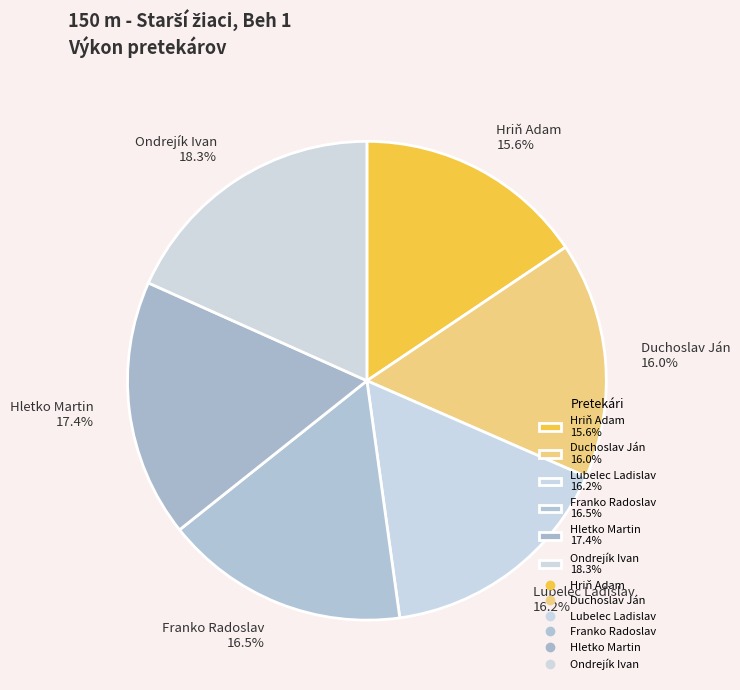

Approximately how many times larger is the value at Hriň Adam 15.6% compared to Lubelec Ladislav 16.2%?

1.0